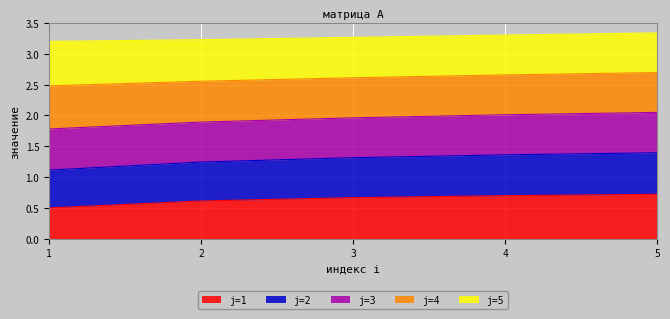

True or false: j=1 and j=2 cross at least once.

False